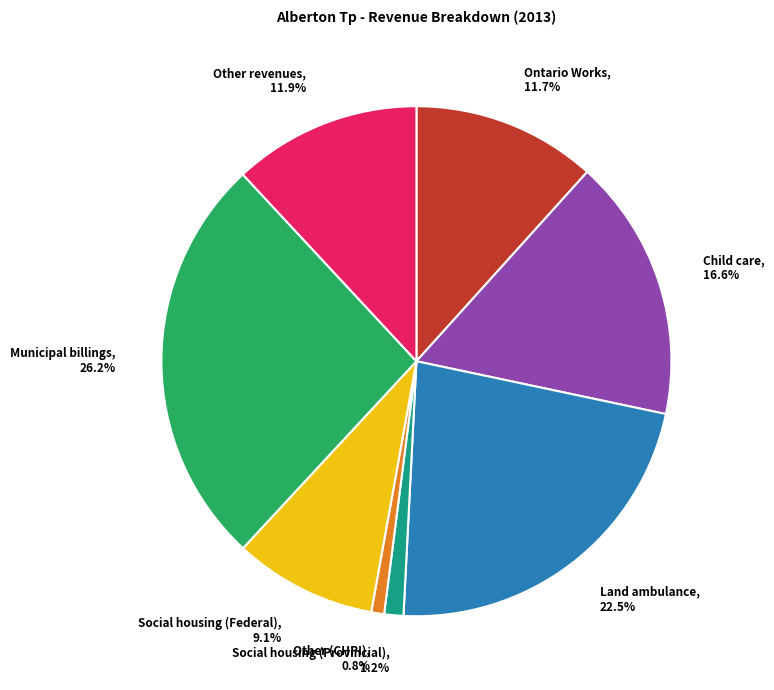

To the nearest percent, what portion does Social housing (Federal) represent?

9%